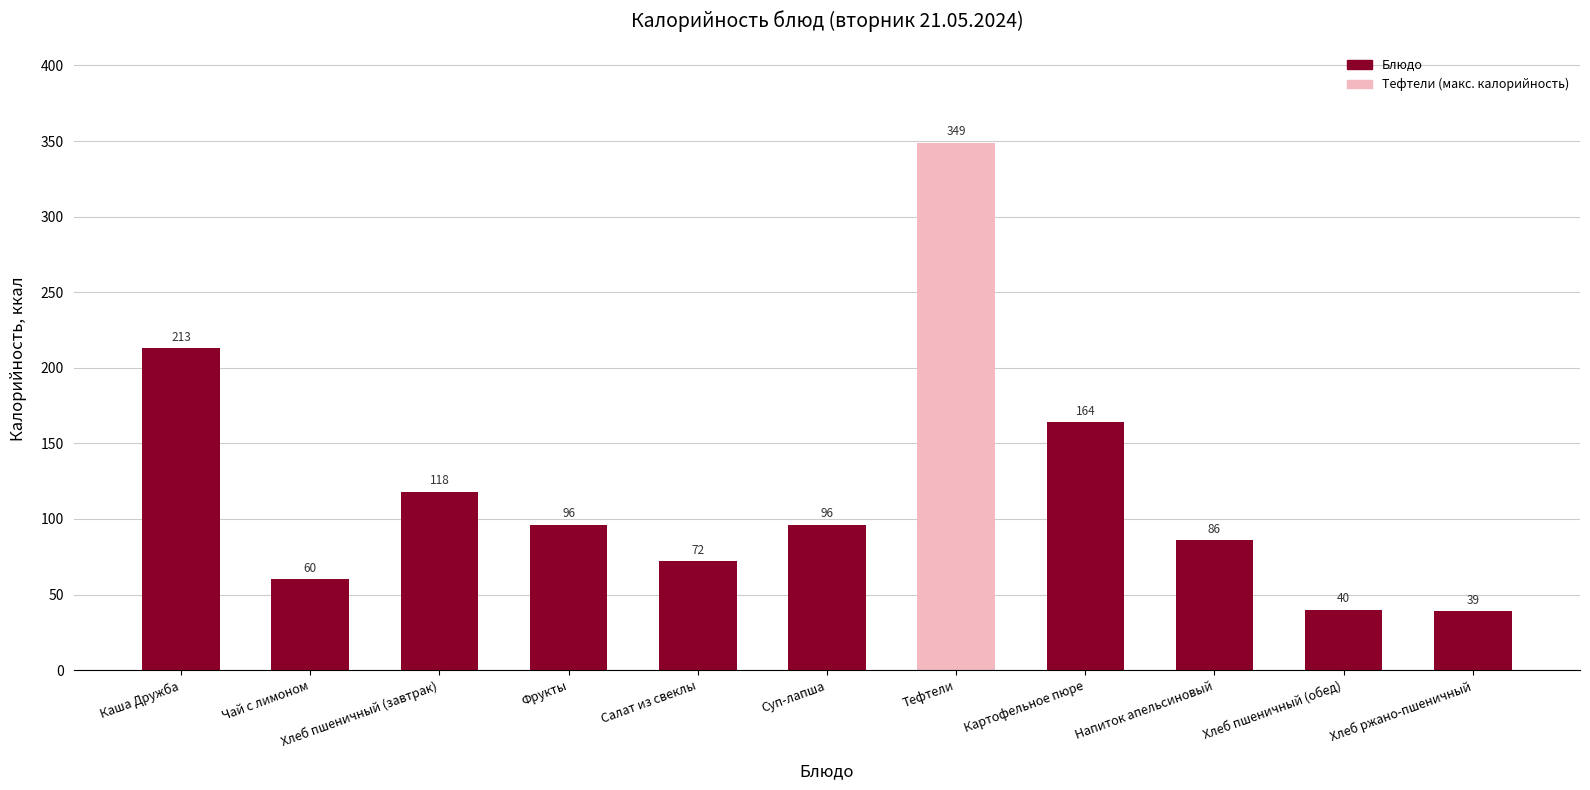

Approximately how many times larger is the value at Фрукты compared to Картофельное пюре?

0.6